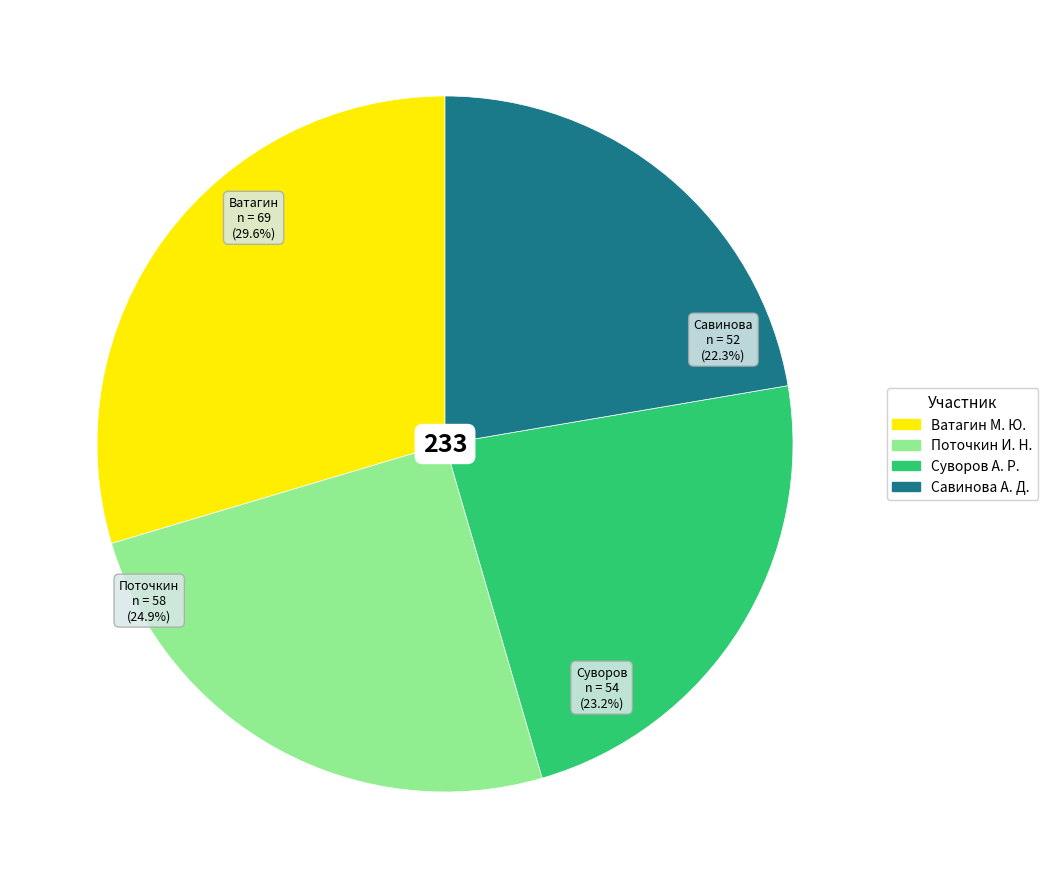

Which has a higher value, Суворов А. Р. or Савинова А. Д.?

Суворов А. Р.